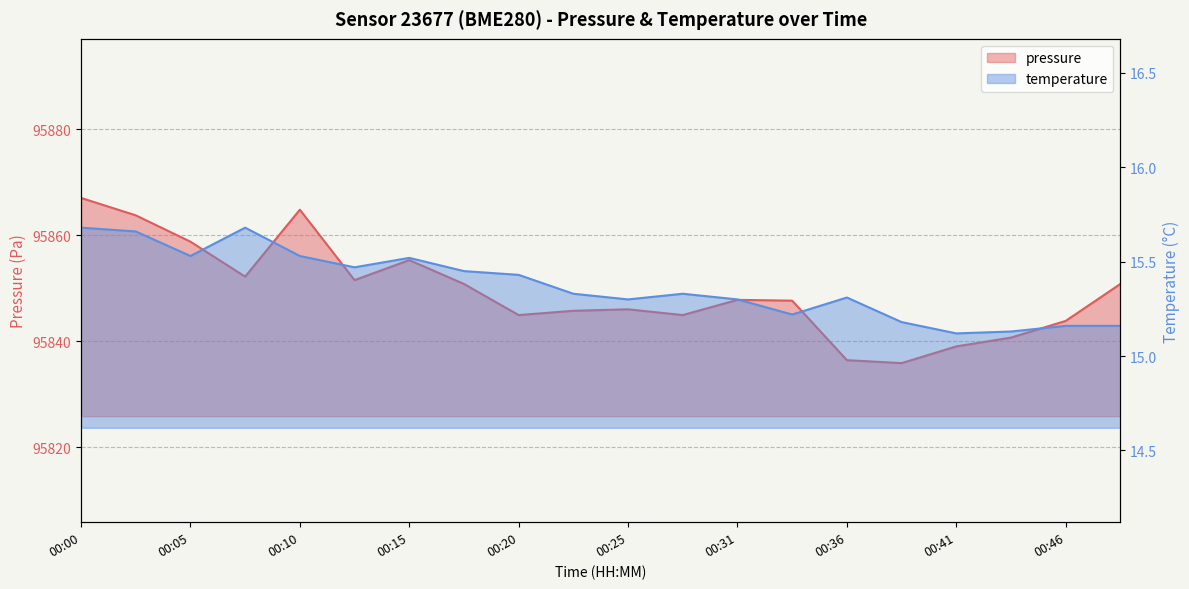

What is the difference between the highest and lowest values at 00:41?

95823.9